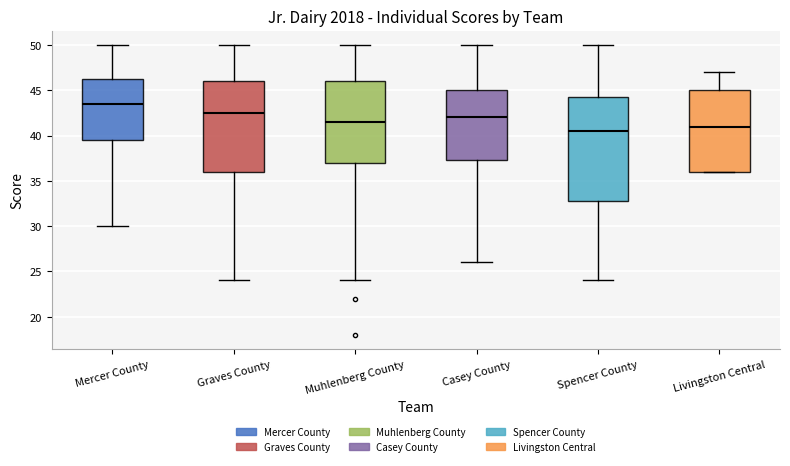

Where does the upper whisker of the box for Livingston Central end on the y-axis? The values are not printed on the chart, so give them approximately, as read against the axis.

47.0